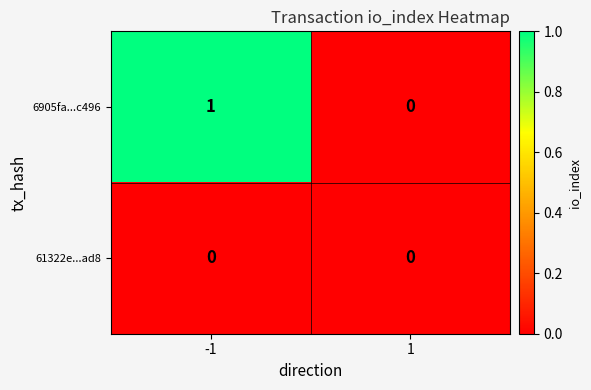

List the series in order of their overall mean, highest first.

6905fa...c496, 61322e...ad8